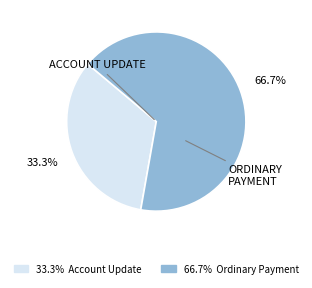

Does any single category account for the majority?

Yes